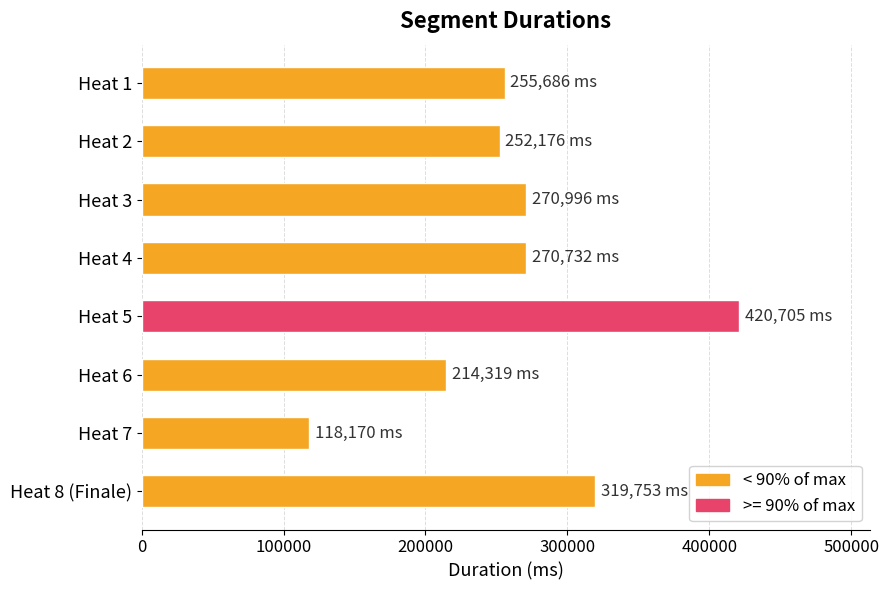

What is the ratio of the value at Heat 1 to the value at Heat 3?

0.9